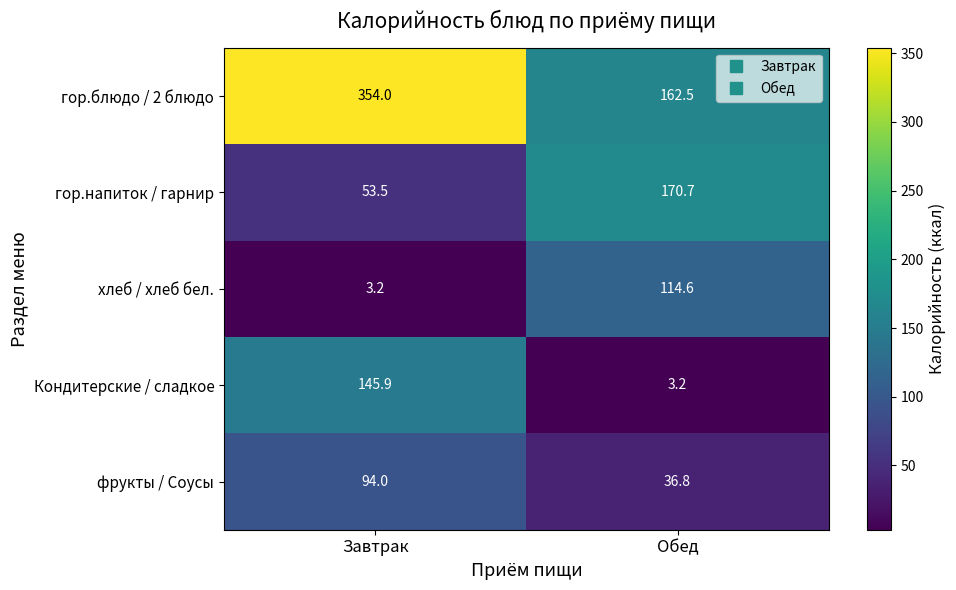

What is the sum of the гор.напиток / гарнир values at Завтрак and Обед?

224.2